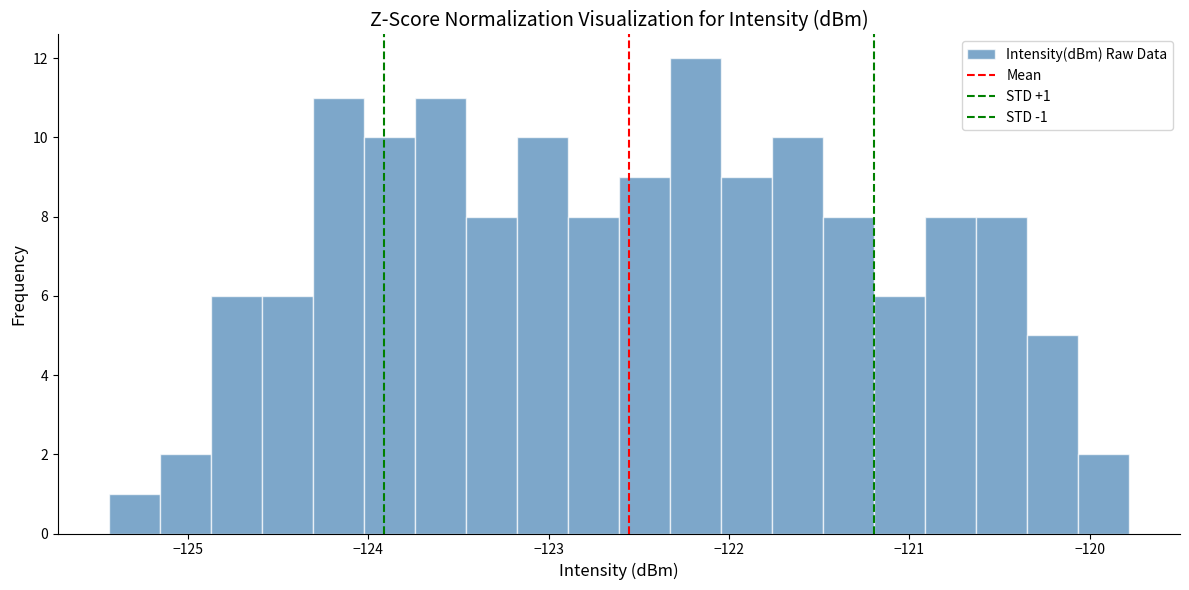

Read against the x-axis, roughly where is the centre of the tallest bar?

-122.2